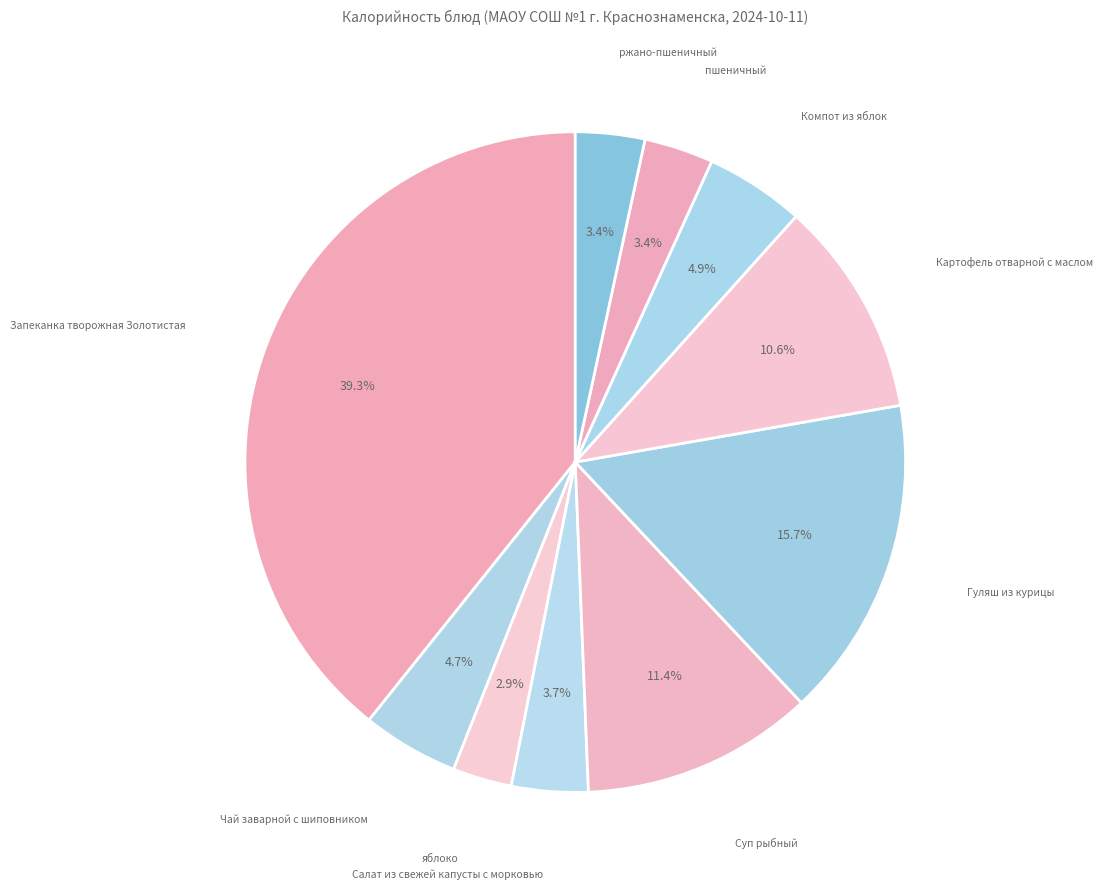

How many segments does this pie chart have?

10